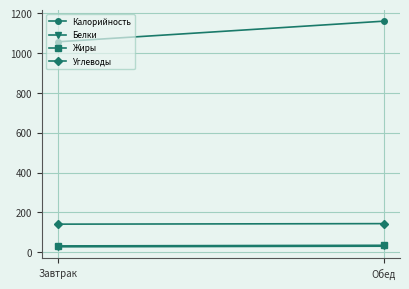

What is the greatest value displayed?

1160.2